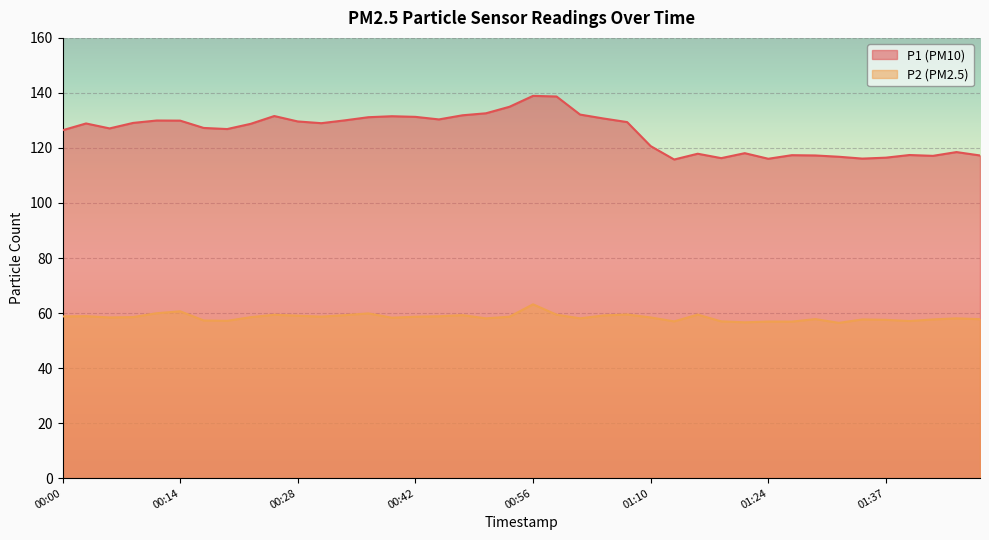

What is the total value across all series at 00:53?

193.6